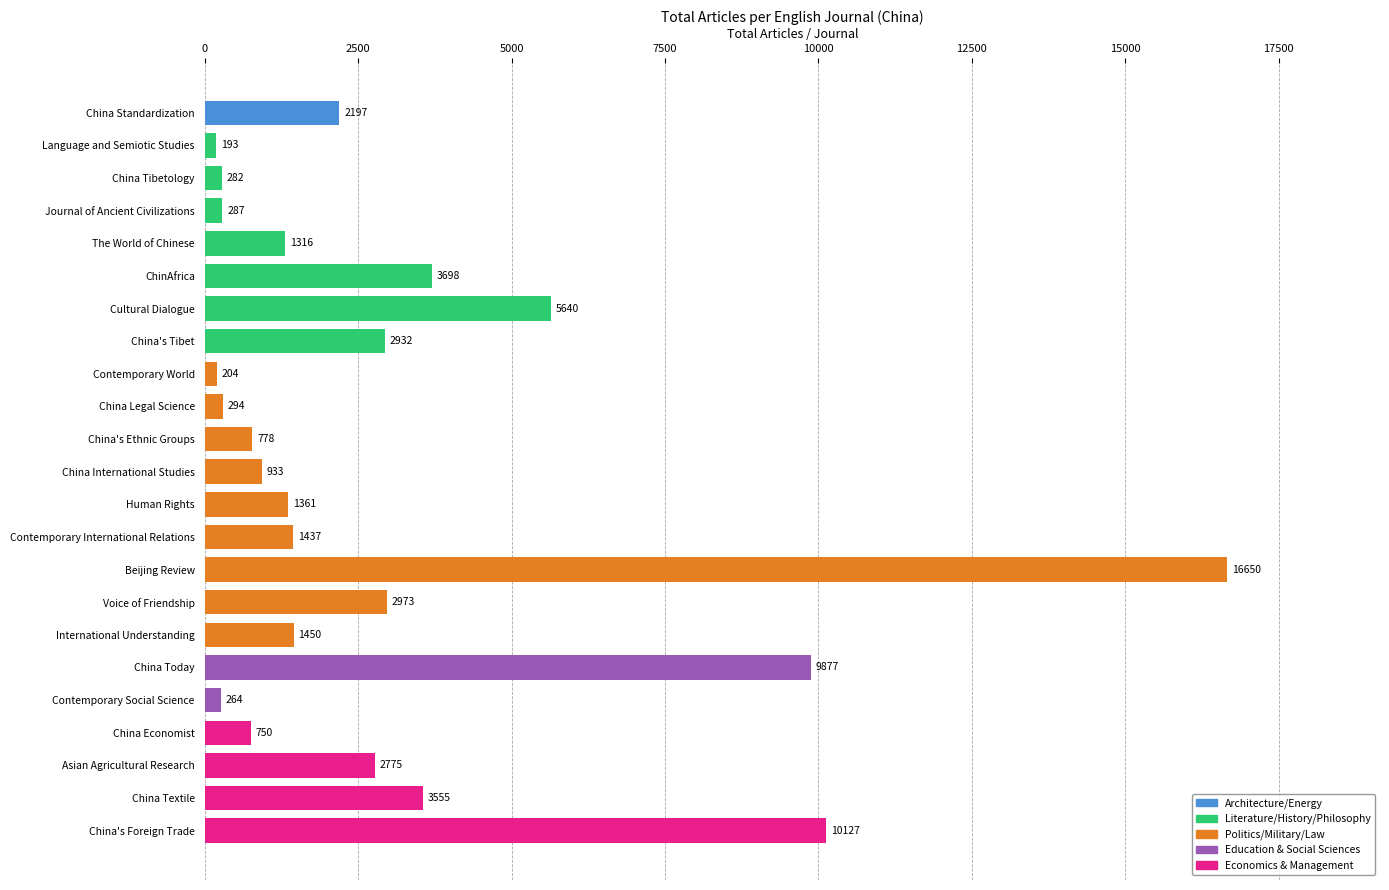

What is the average value?

3042